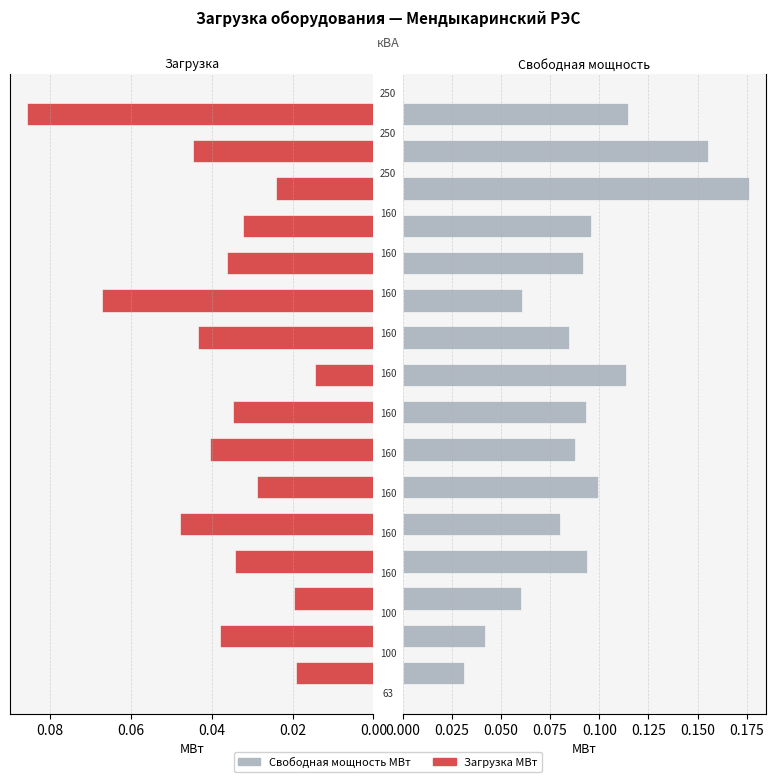

Reading right to left, what are all the values shown in this chart?

Загрузка МВт: 0.1	0.0	0.0	0.0	0.0	0.1	0.0	0.0	0.0	0.0	0.0	0.0	0.0	0.0	0.0	0.0
Свободная мощность МВт: 0.1	0.2	0.2	0.1	0.1	0.1	0.1	0.1	0.1	0.1	0.1	0.1	0.1	0.1	0.0	0.0